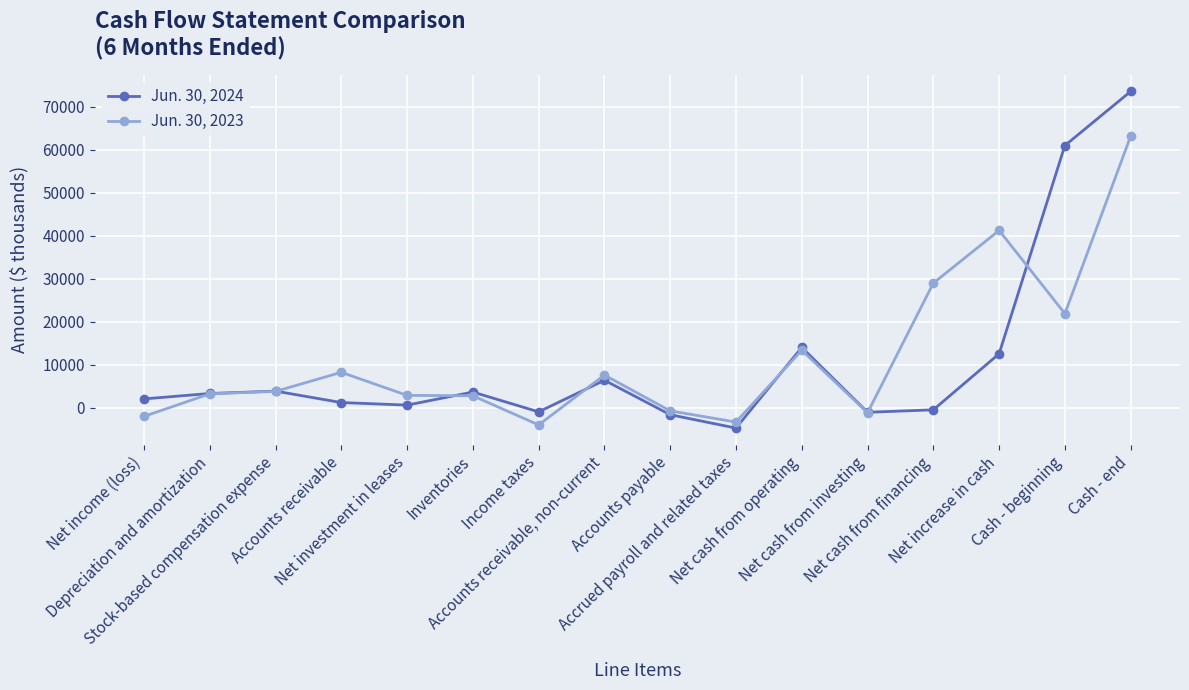

What is the greatest value displayed?

73618